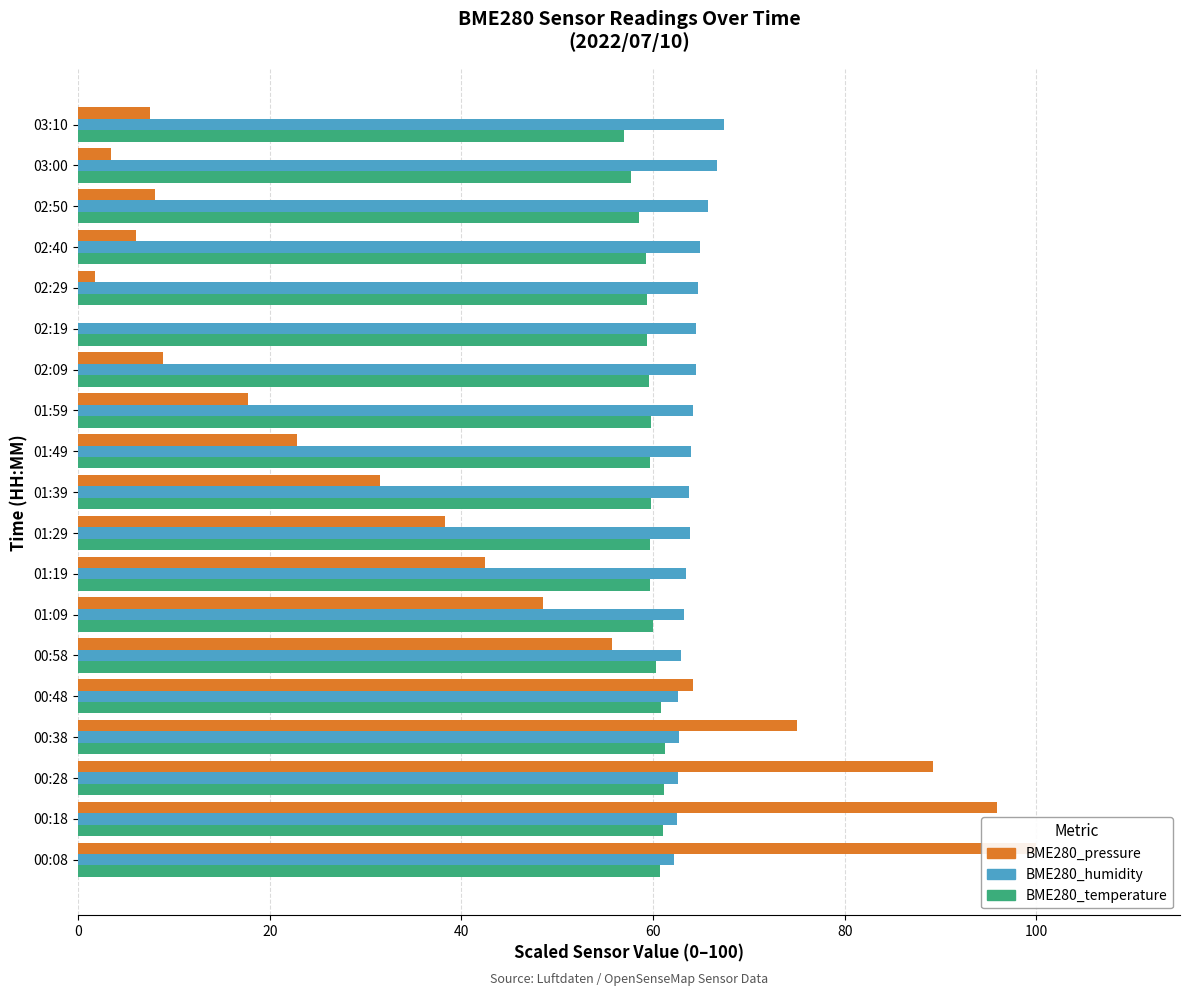

Which has a higher value, 02:19 or 03:10?

03:10